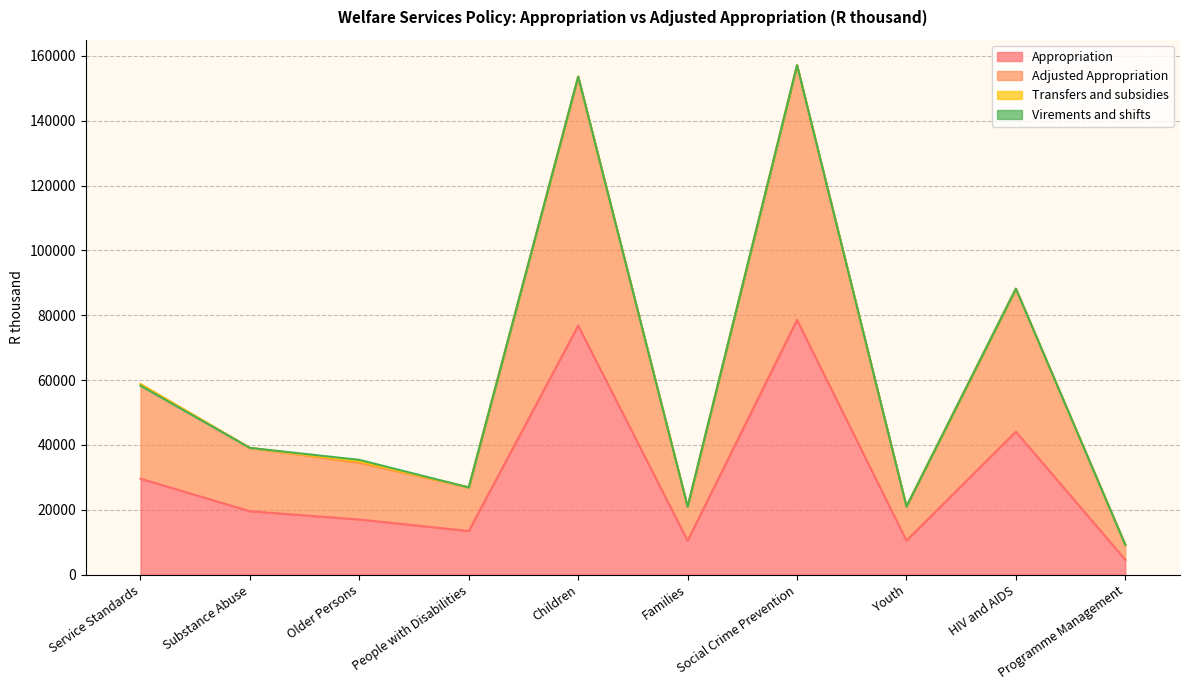

Which series has the largest range (max minus min)?

Adjusted Appropriation